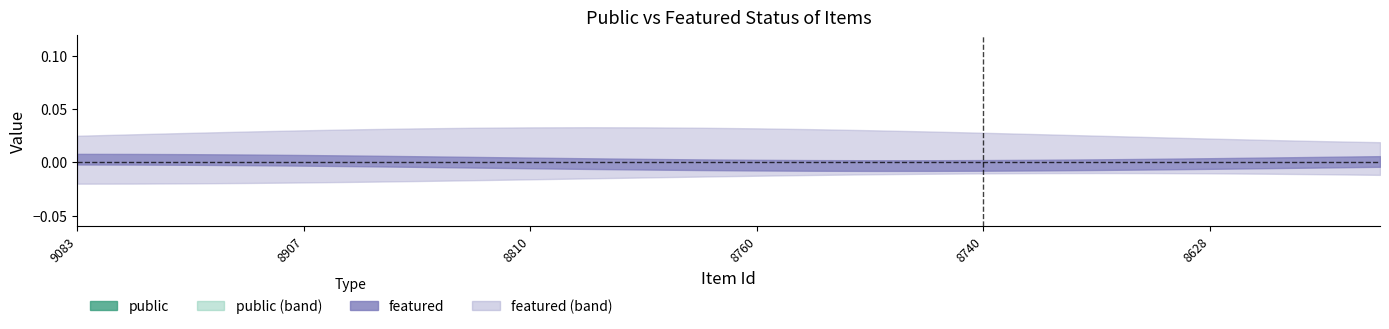

At which label is featured closest to 0?

9083